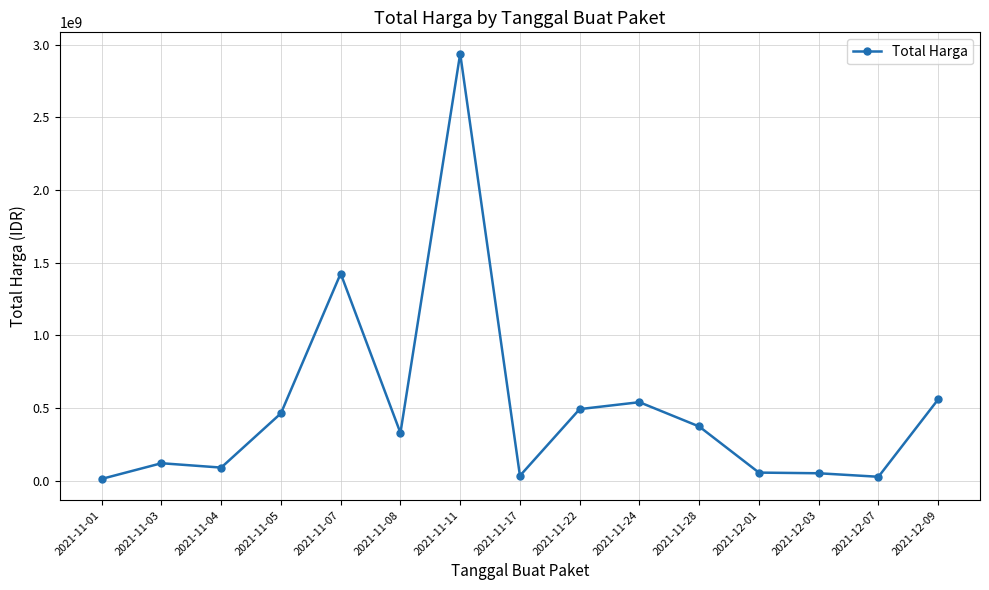

At which label is the value closest to 1475875370?

2021-11-07